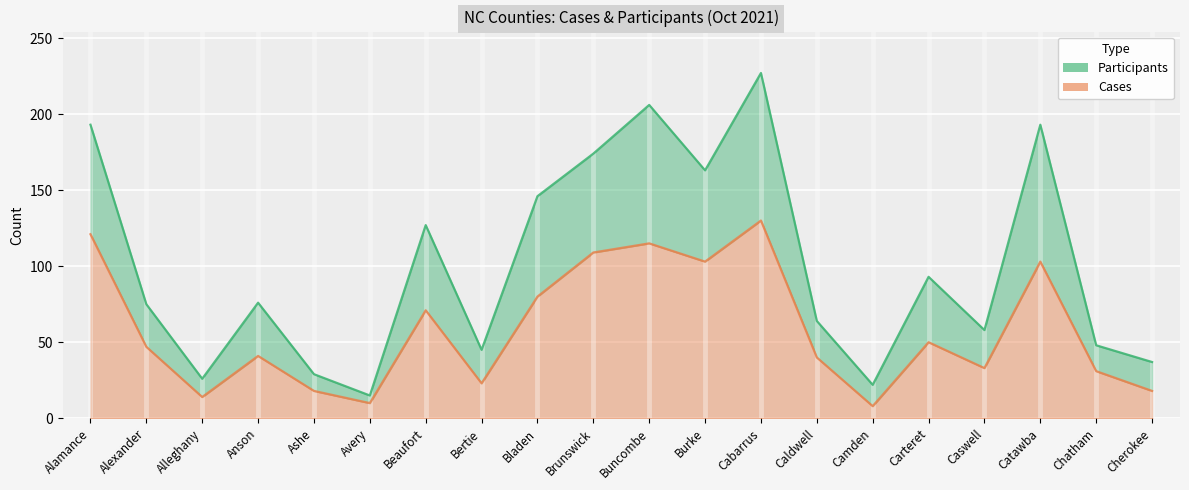

The CASES series shows 8 at Camden. True or false?

True